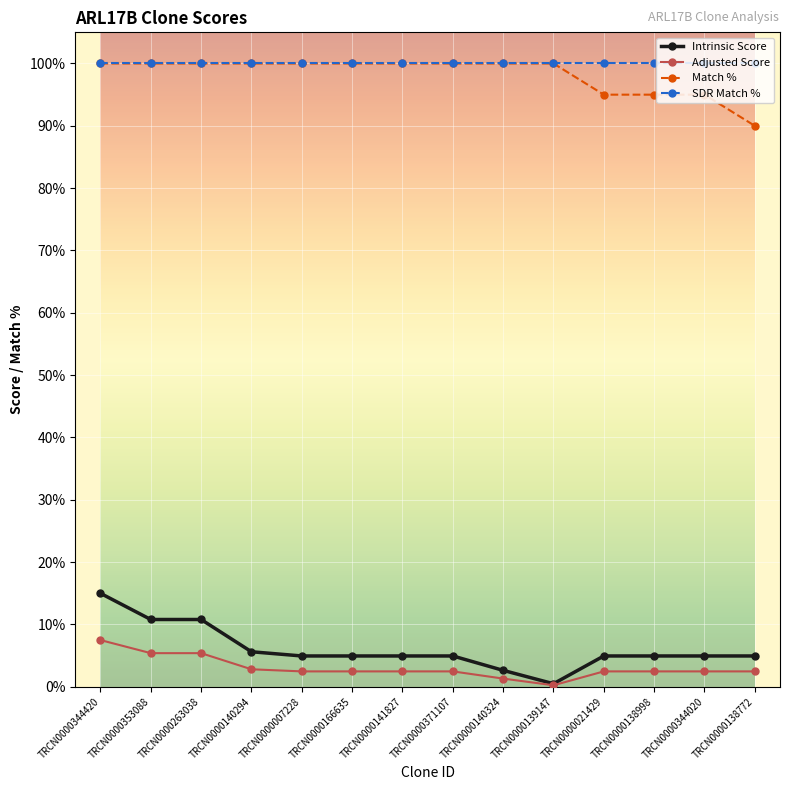

How many Match % values are between 95 and 100?

13